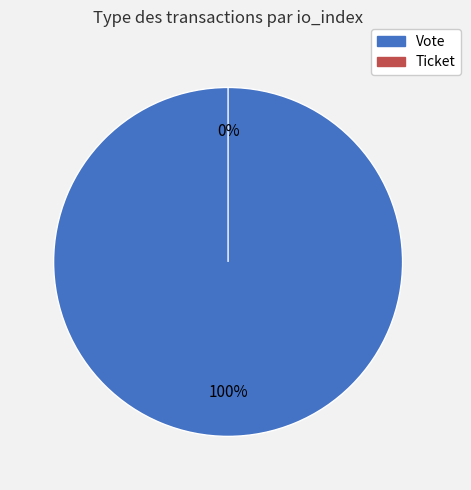

To the nearest percent, what portion does Vote represent?

100%